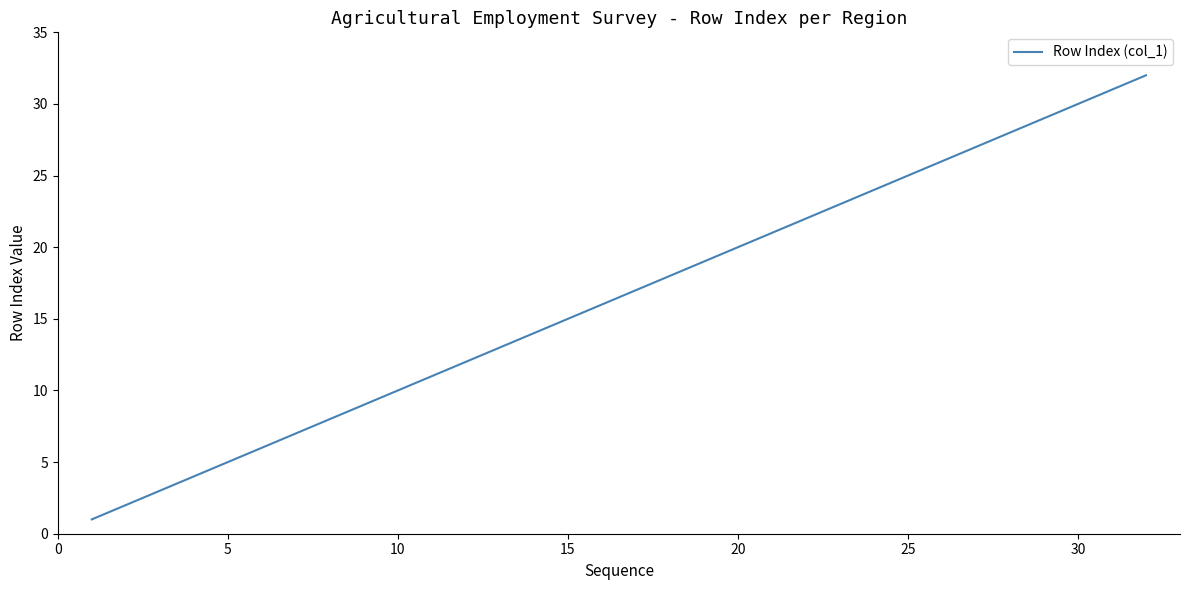

What is the difference between the maximum and minimum values?

31